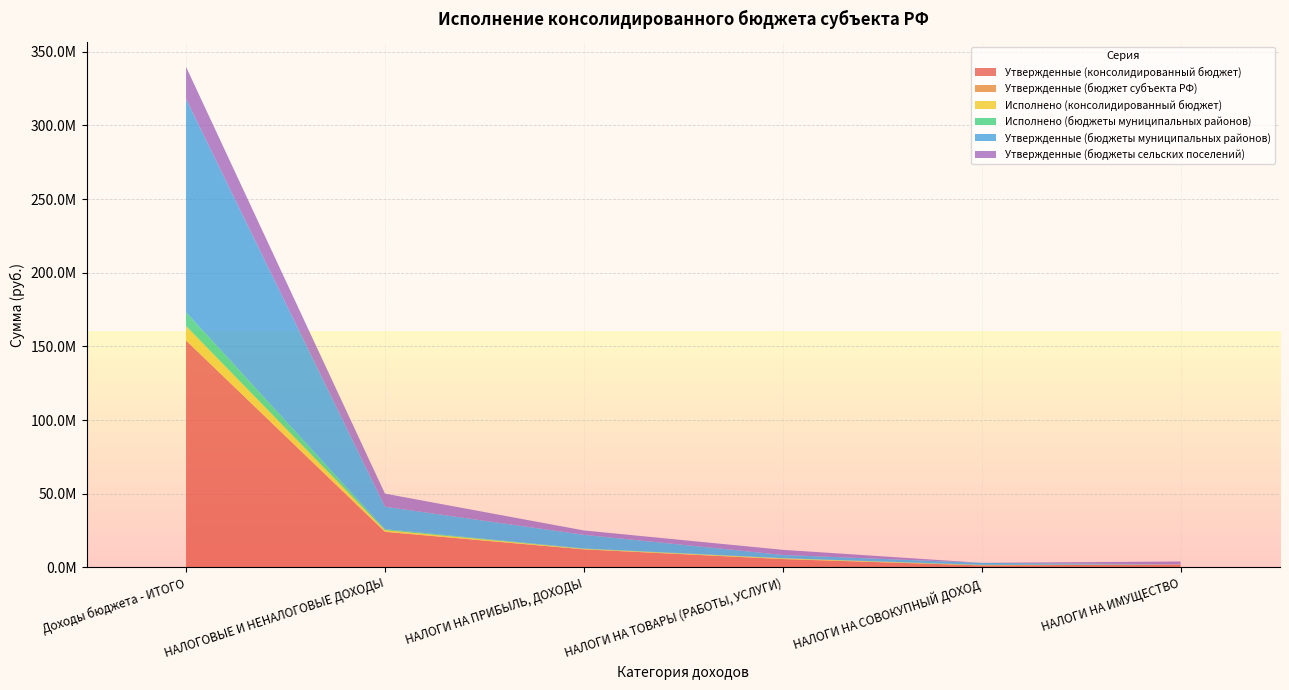

Reading left to right, what are all the values shown in this chart?

Утвержденные (консолидированный бюджет): Доходы бюджета - ИТОГО=154008850.0	НАЛОГОВЫЕ И НЕНАЛОГОВЫЕ ДОХОДЫ=24143300.0	НАЛОГИ НА ПРИБЫЛЬ, ДОХОДЫ=12246250.0	НАЛОГИ НА ТОВАРЫ (РАБОТЫ, УСЛУГИ)=5655100.0	НАЛОГИ НА СОВОКУПНЫЙ ДОХОД=1349800.0	НАЛОГИ НА ИМУЩЕСТВО=1955700.0
Утвержденные (бюджет субъекта РФ): Доходы бюджета - ИТОГО=0.0	НАЛОГОВЫЕ И НЕНАЛОГОВЫЕ ДОХОДЫ=0.0	НАЛОГИ НА ПРИБЫЛЬ, ДОХОДЫ=0.0	НАЛОГИ НА ТОВАРЫ (РАБОТЫ, УСЛУГИ)=0.0	НАЛОГИ НА СОВОКУПНЫЙ ДОХОД=0.0	НАЛОГИ НА ИМУЩЕСТВО=0.0
Исполнено (консолидированный бюджет): Доходы бюджета - ИТОГО=9810199.2	НАЛОГОВЫЕ И НЕНАЛОГОВЫЕ ДОХОДЫ=1132610.0	НАЛОГИ НА ПРИБЫЛЬ, ДОХОДЫ=334276.2	НАЛОГИ НА ТОВАРЫ (РАБОТЫ, УСЛУГИ)=448775.9	НАЛОГИ НА СОВОКУПНЫЙ ДОХОД=198501.6	НАЛОГИ НА ИМУЩЕСТВО=94297.8
Исполнено (бюджеты муниципальных районов): Доходы бюджета - ИТОГО=9343873.2	НАЛОГОВЫЕ И НЕНАЛОГОВЫЕ ДОХОДЫ=666283.9	НАЛОГИ НА ПРИБЫЛЬ, ДОХОДЫ=253536.1	НАЛОГИ НА ТОВАРЫ (РАБОТЫ, УСЛУГИ)=172889.3	НАЛОГИ НА СОВОКУПНЫЙ ДОХОД=198501.6	НАЛОГИ НА ИМУЩЕСТВО=0.0
Утвержденные (бюджеты муниципальных районов): Доходы бюджета - ИТОГО=144740850.0	НАЛОГОВЫЕ И НЕНАЛОГОВЫЕ ДОХОДЫ=15234300.0	НАЛОГИ НА ПРИБЫЛЬ, ДОХОДЫ=9295890.0	НАЛОГИ НА ТОВАРЫ (РАБОТЫ, УСЛУГИ)=2178600.0	НАЛОГИ НА СОВОКУПНЫЙ ДОХОД=1329800.0	НАЛОГИ НА ИМУЩЕСТВО=0.0
Утвержденные (бюджеты сельских поселений): Доходы бюджета - ИТОГО=21829300.0	НАЛОГОВЫЕ И НЕНАЛОГОВЫЕ ДОХОДЫ=8909000.0	НАЛОГИ НА ПРИБЫЛЬ, ДОХОДЫ=2950360.0	НАЛОГИ НА ТОВАРЫ (РАБОТЫ, УСЛУГИ)=3476500.0	НАЛОГИ НА СОВОКУПНЫЙ ДОХОД=20000.0	НАЛОГИ НА ИМУЩЕСТВО=1955700.0